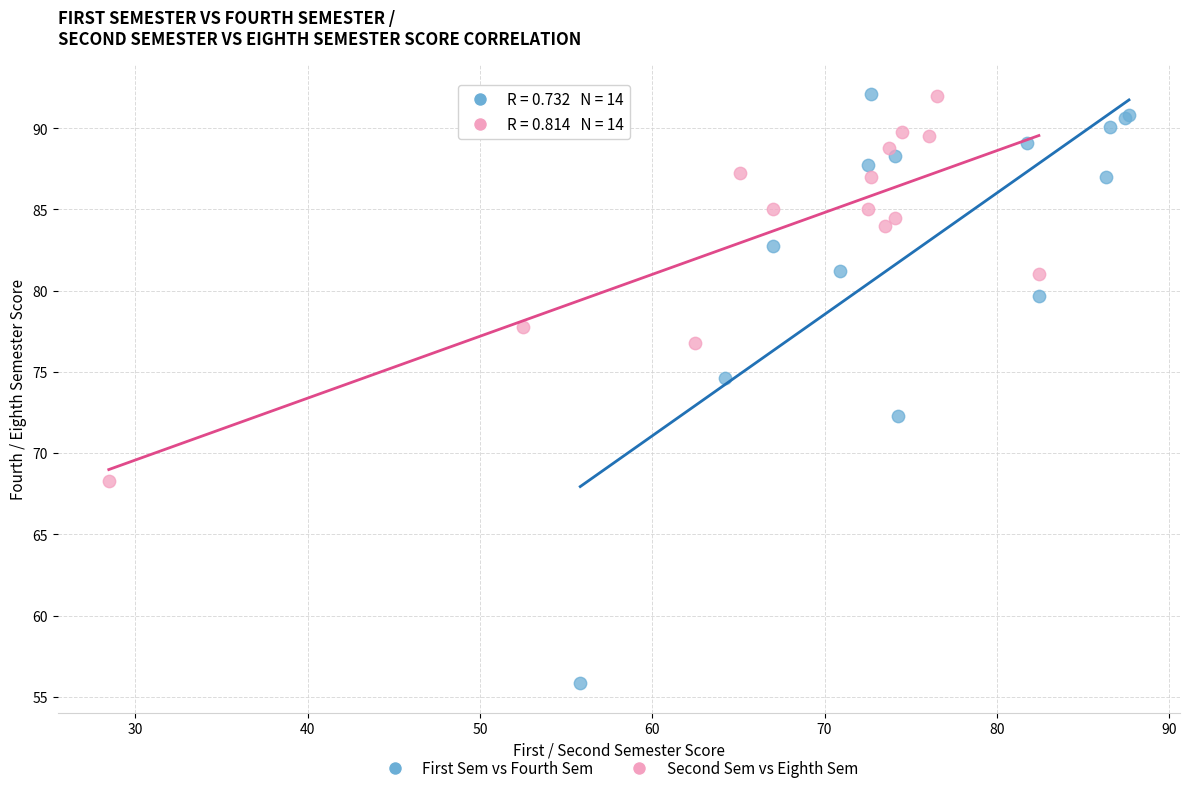

Which series has the widest spread of Y values?

First Sem vs Fourth Sem